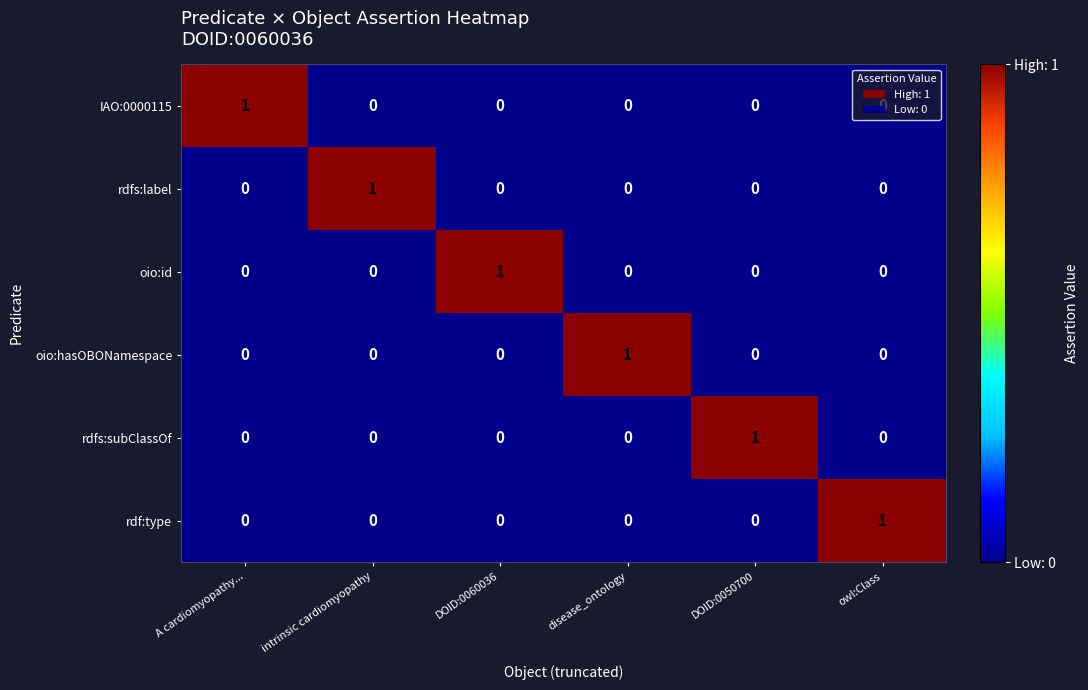

At which label does oio:id reach its peak?

DOID:0060036